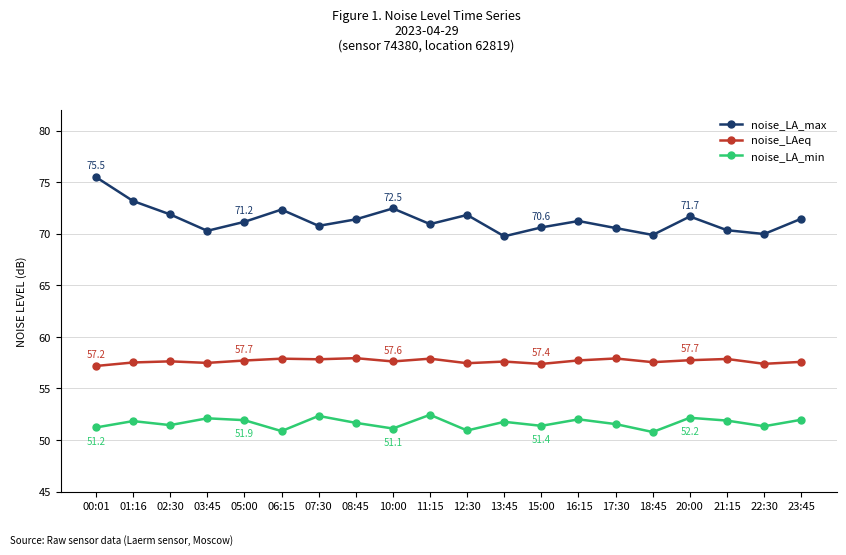

What is the spread (max minus min) of values at 15:00?

19.2